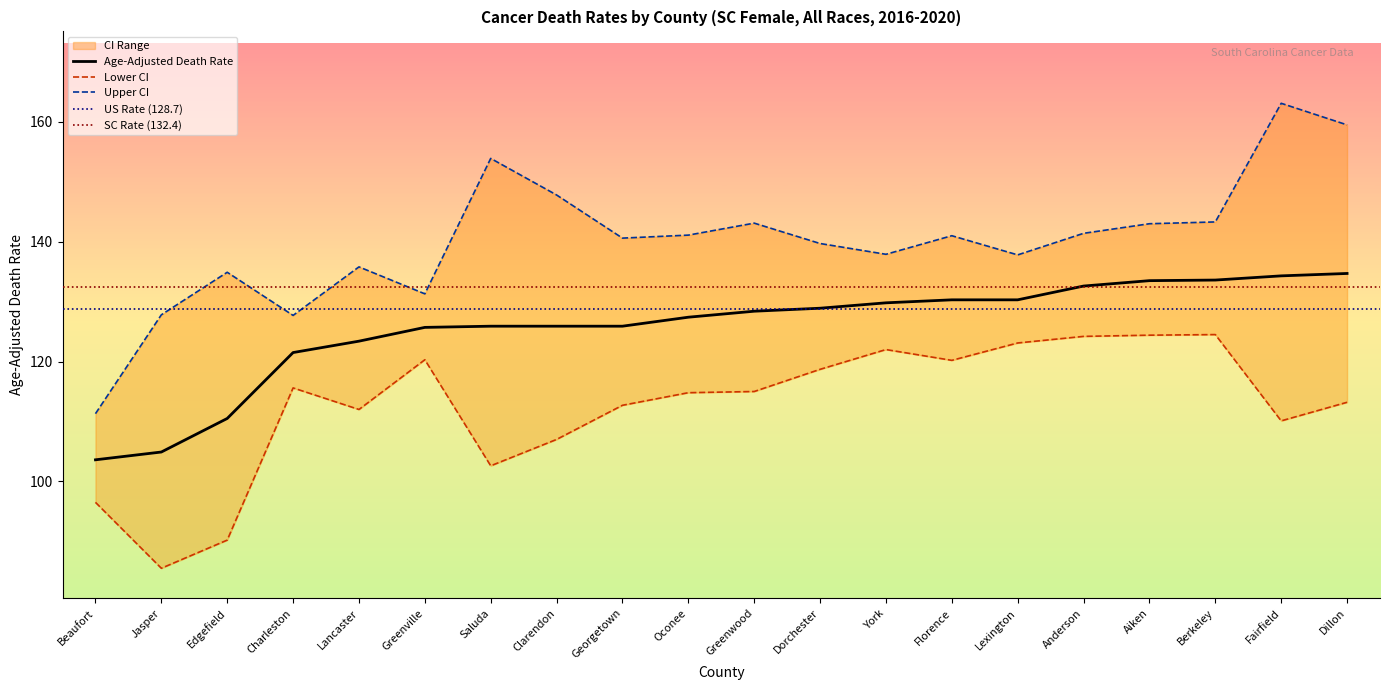

Which series has the largest range (max minus min)?

Upper CI